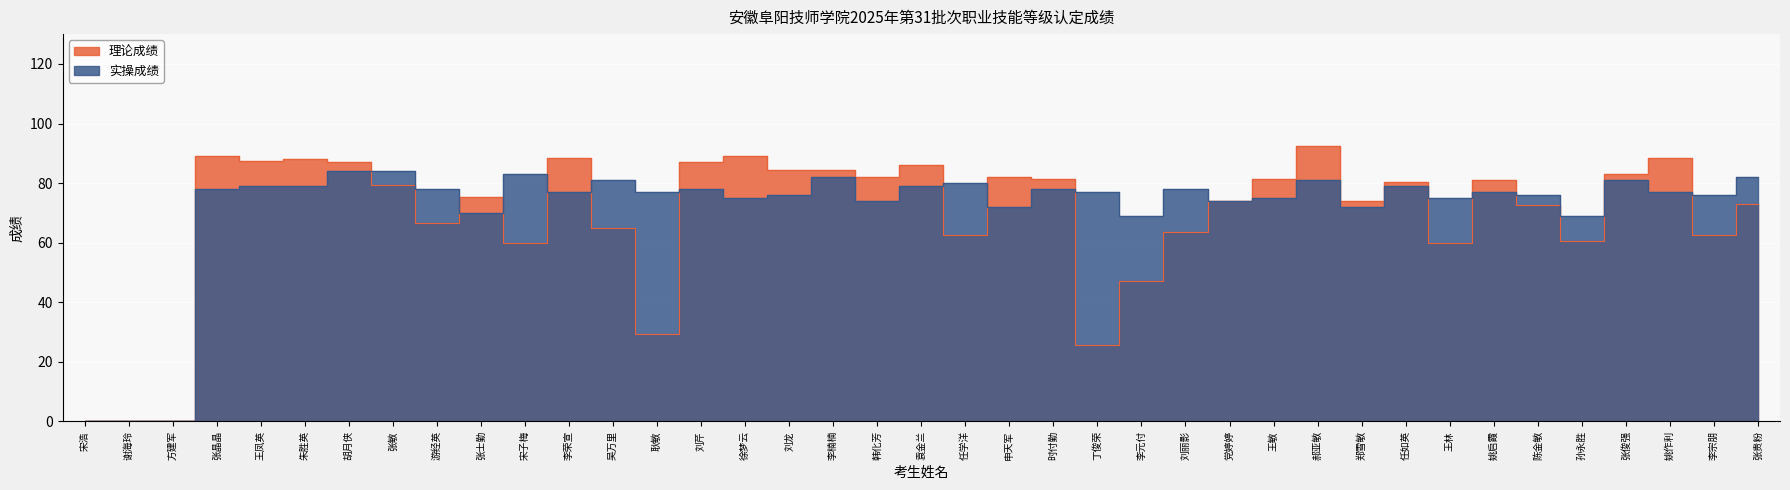

At 任学洋, list the series in order from smallest to largest.

理论成绩, 实操成绩